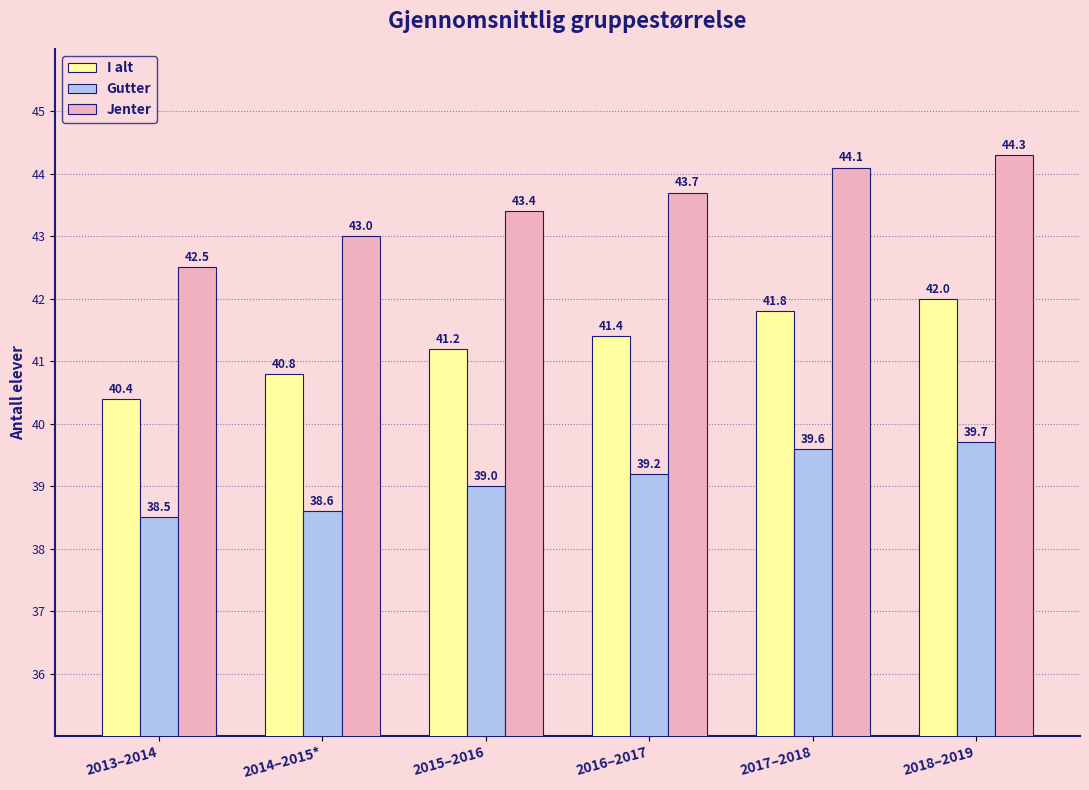

What is the value of the I alt bar at the 6th from the left?

42.0